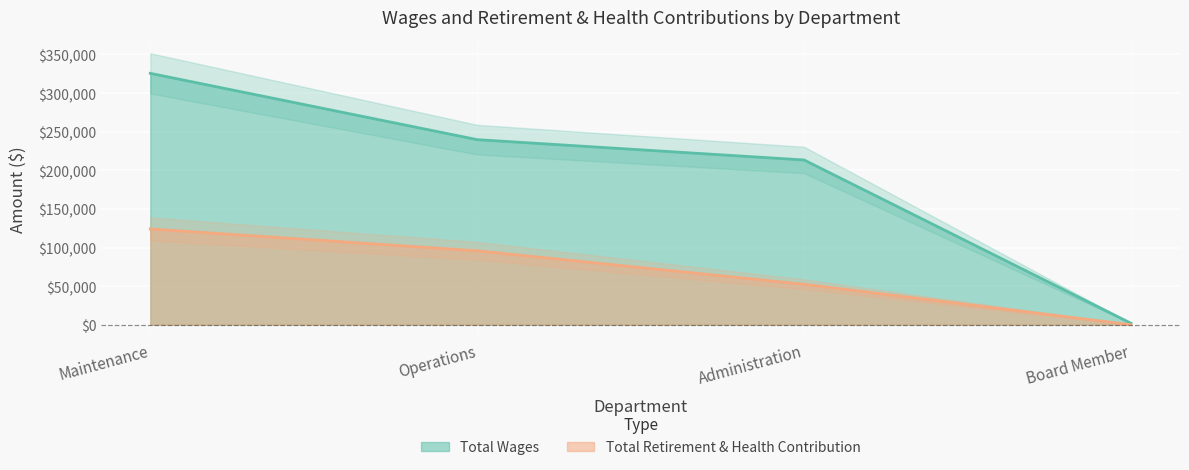

How many Total Retirement & Health Contribution values are between 52384 and 124014?

3